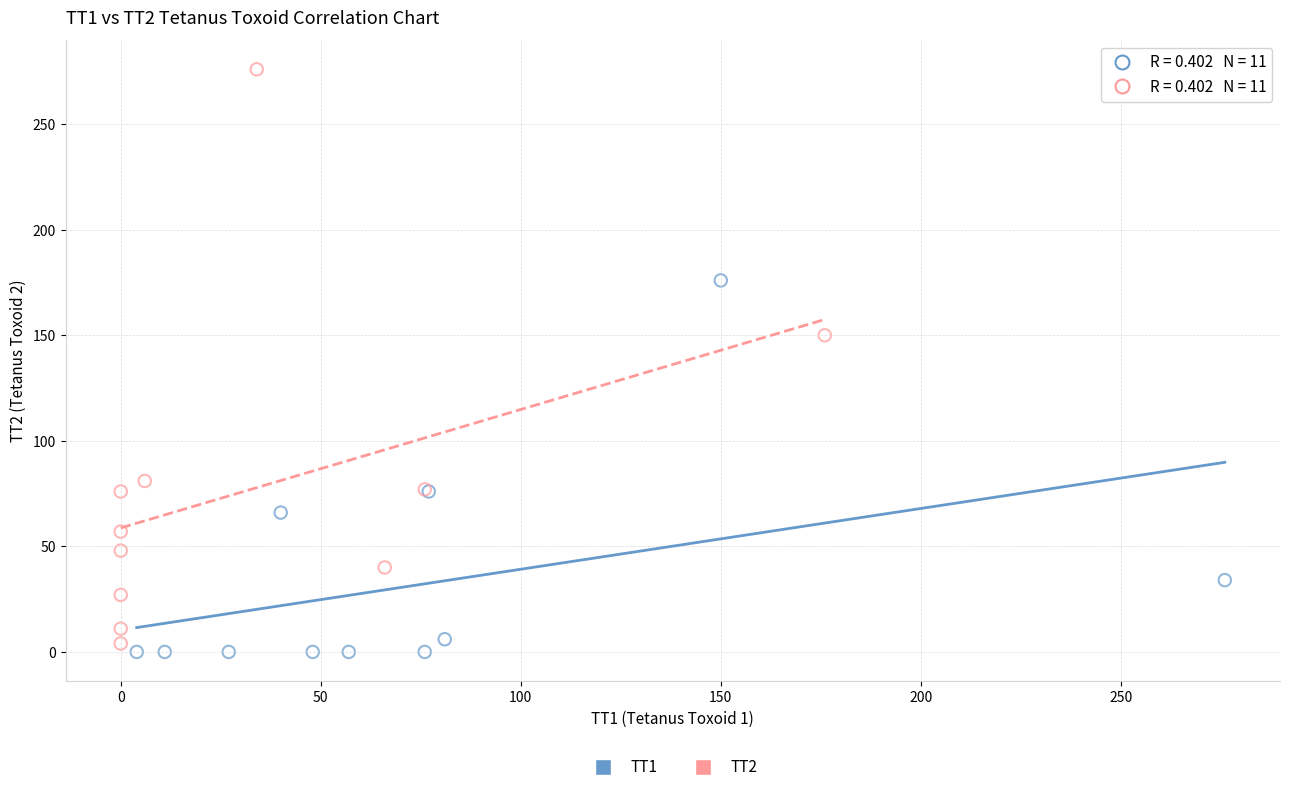

Which series has the widest spread of Y values?

TT2